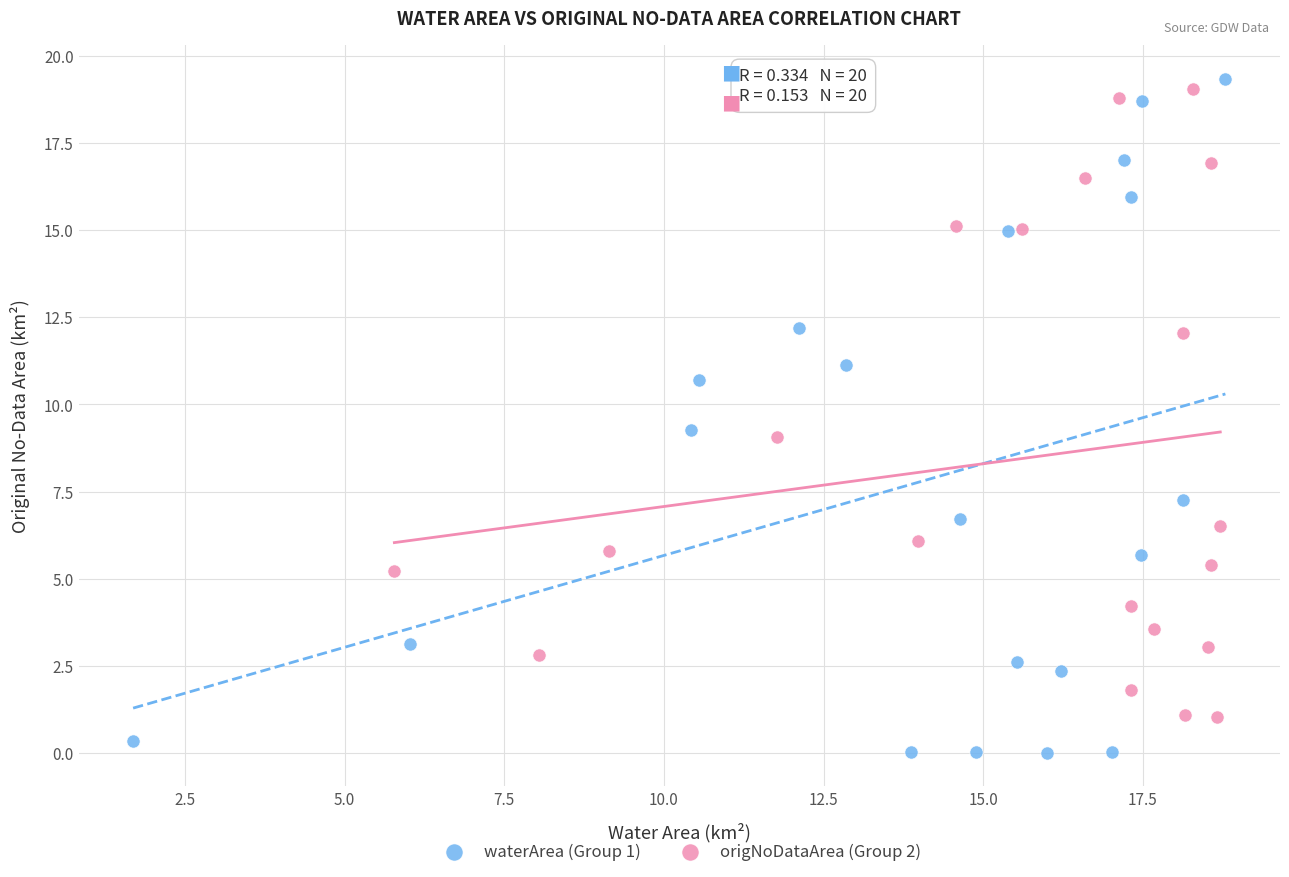

Which series contains the lowest Y value?

waterArea (Group 1)